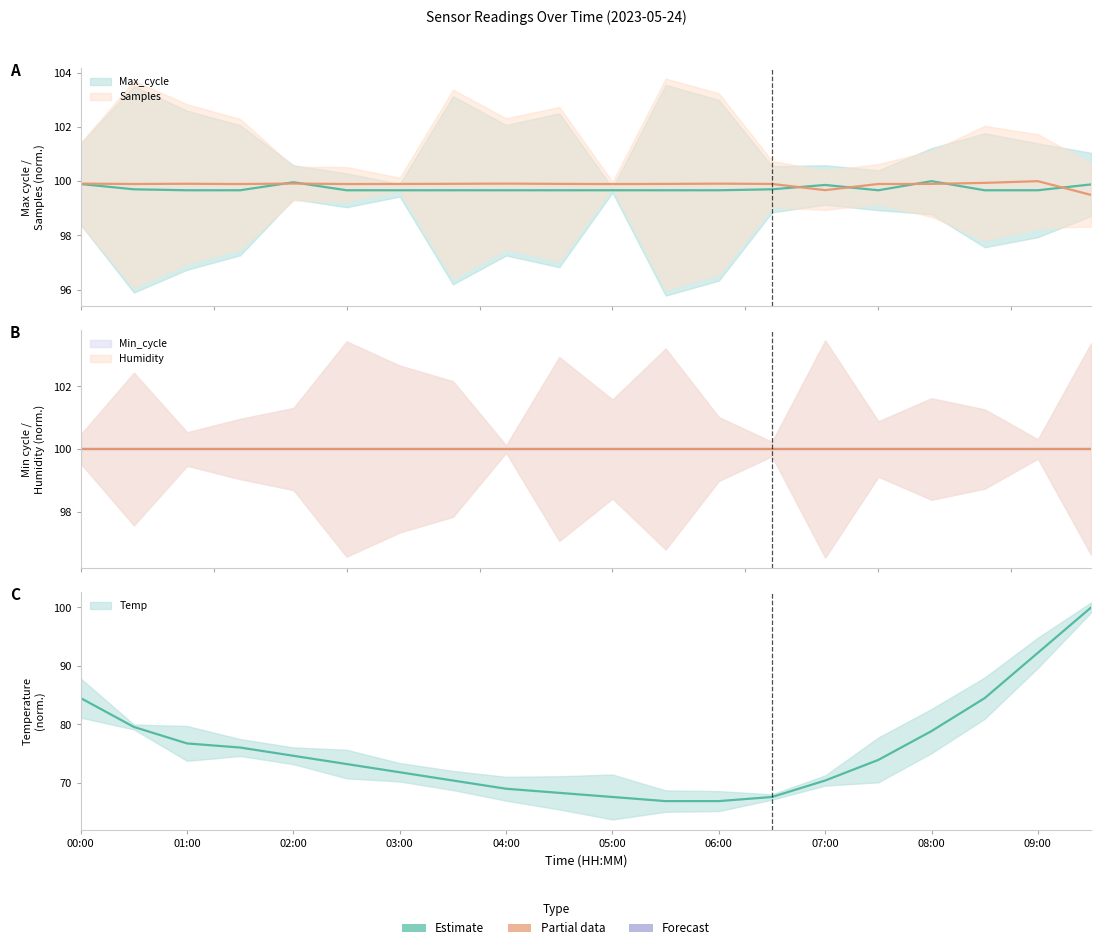

At which category does Samples reach its first local peak?

01:00